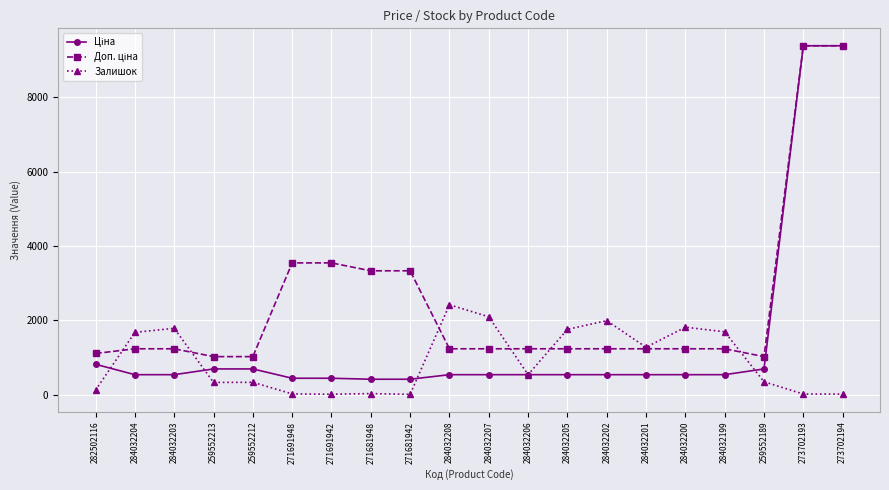

Count the number of categories in the chart.

20